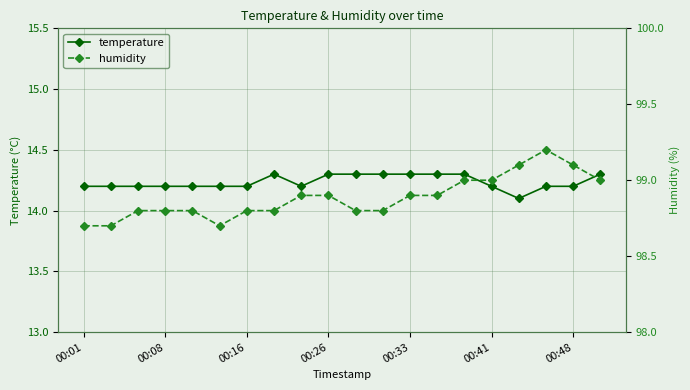

What is the lowest value of the temperature series?

14.1